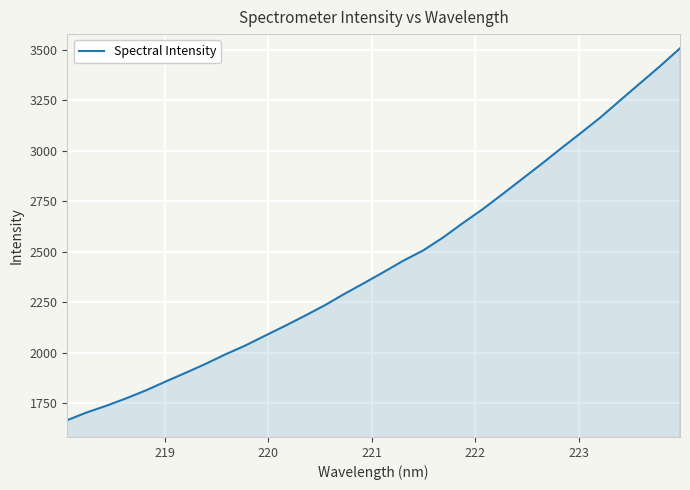

What is the maximum value shown in the chart?

3506.8